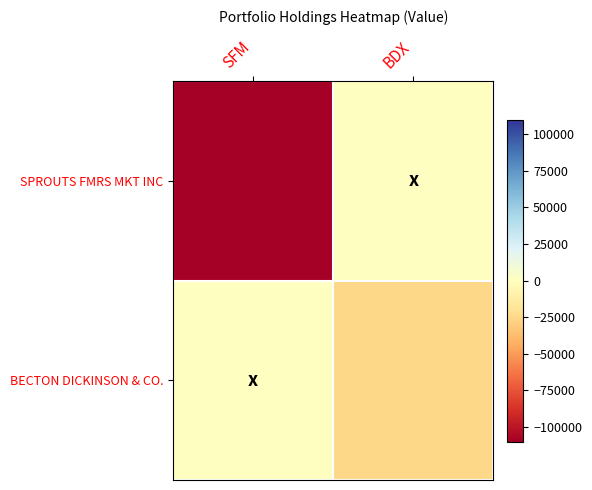

List the series in order of their peak value, lowest first.

SPROUTS FMRS MKT INC, BECTON DICKINSON & CO.